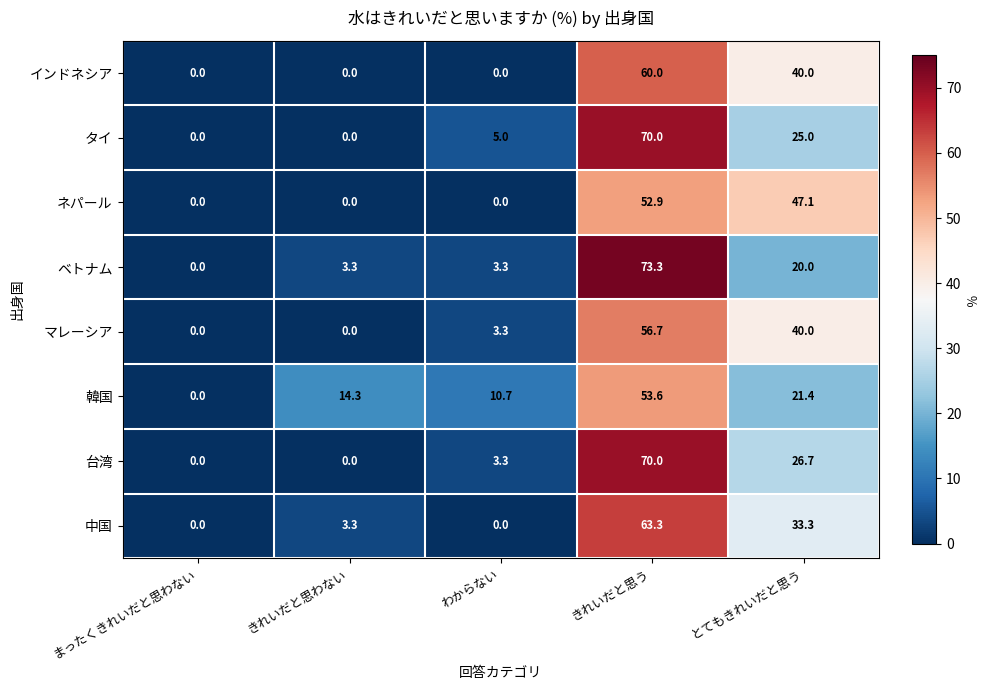

The 韓国 series shows 21.6 at まったくきれいだと思わない. True or false?

False